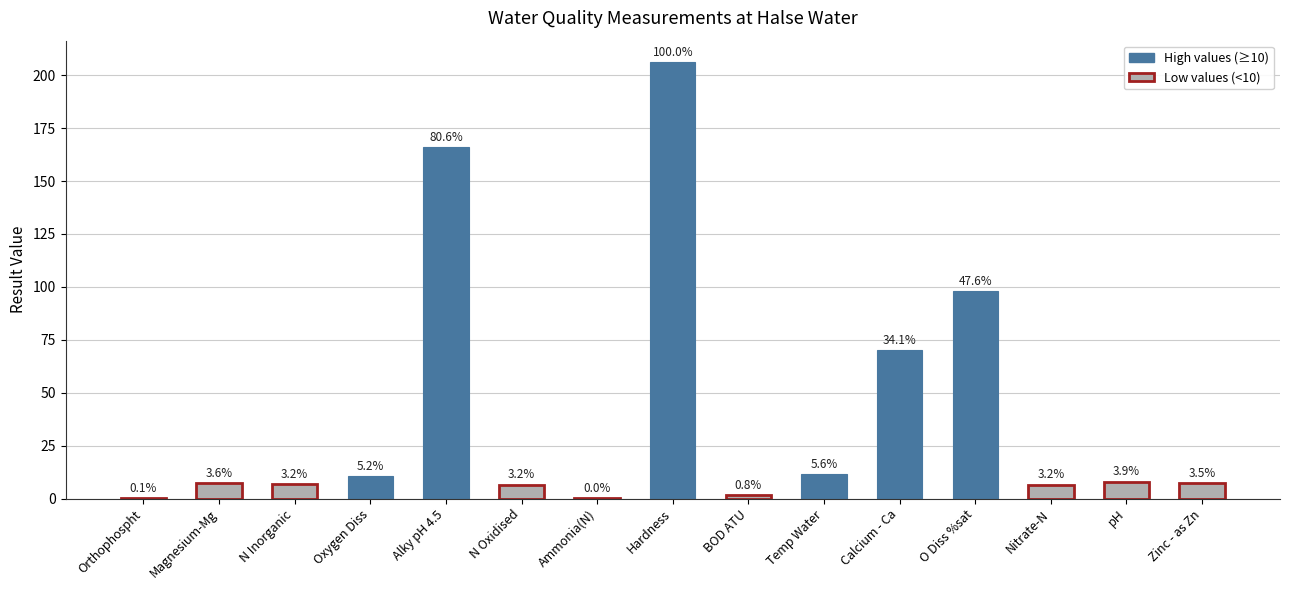

What is the difference between the maximum and minimum values?

205.9